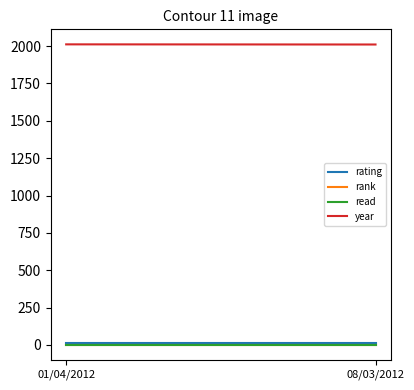

List the series in order of their peak value, lowest first.

rank, read, rating, year